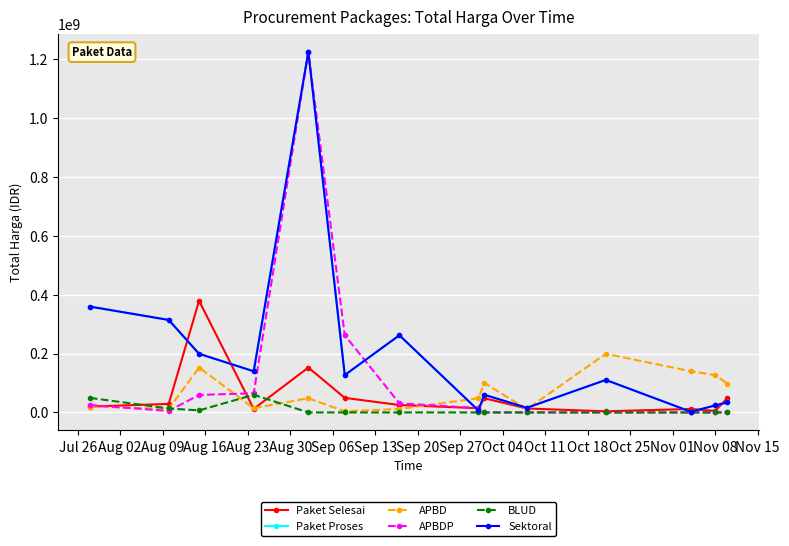

Does the chart have visible grid lines?

Yes